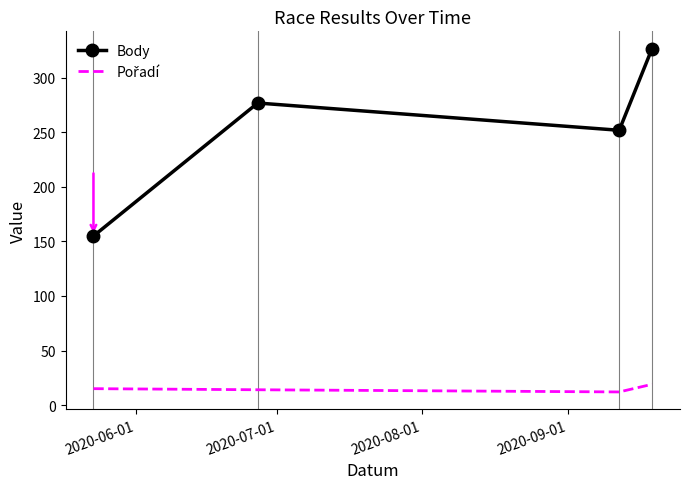

What is the difference between the maximum and minimum values in the Body series?

172